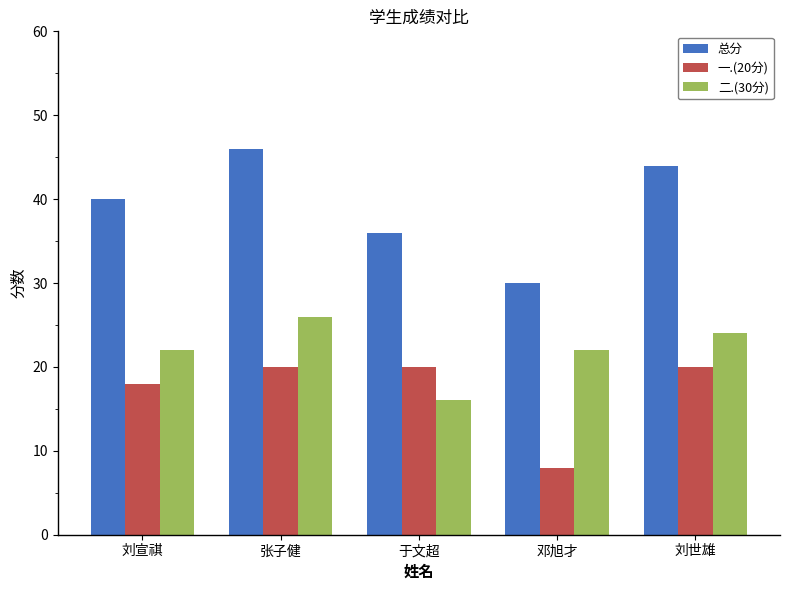

At 张子健, list the series in order from smallest to largest.

一.(20分), 二.(30分), 总分